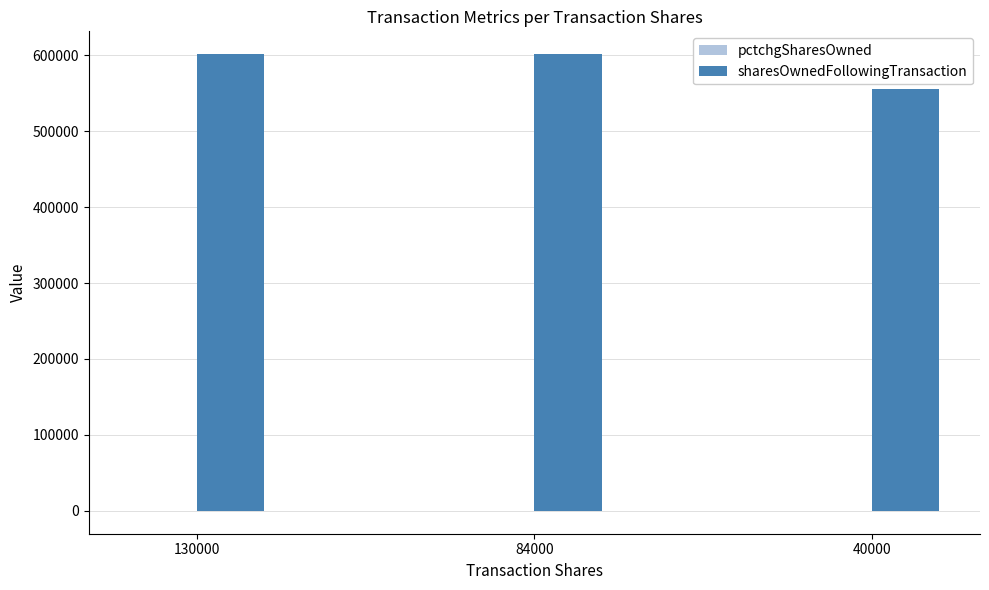

Which series has the largest total across all categories?

sharesOwnedFollowingTransaction